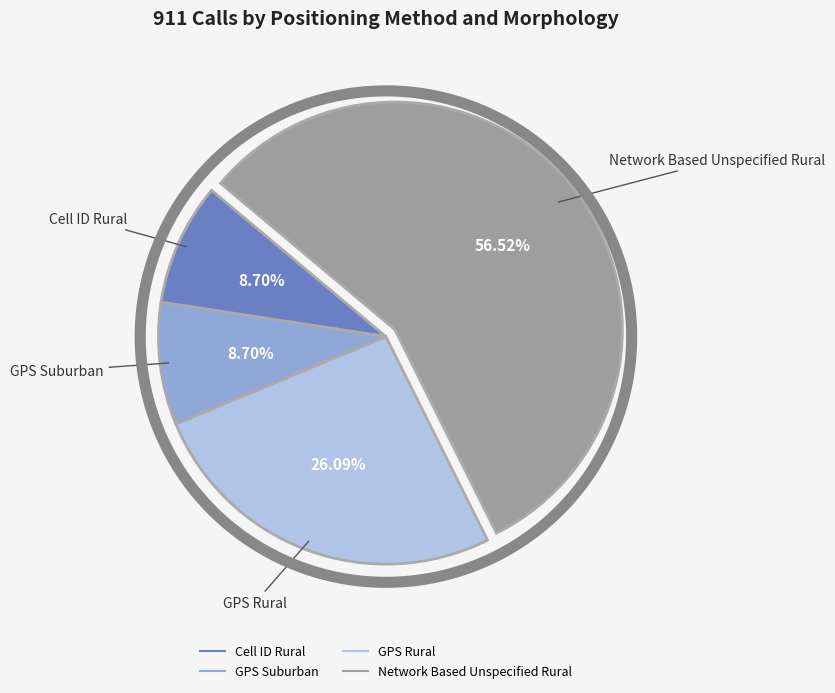

How many slices are in this pie chart?

4